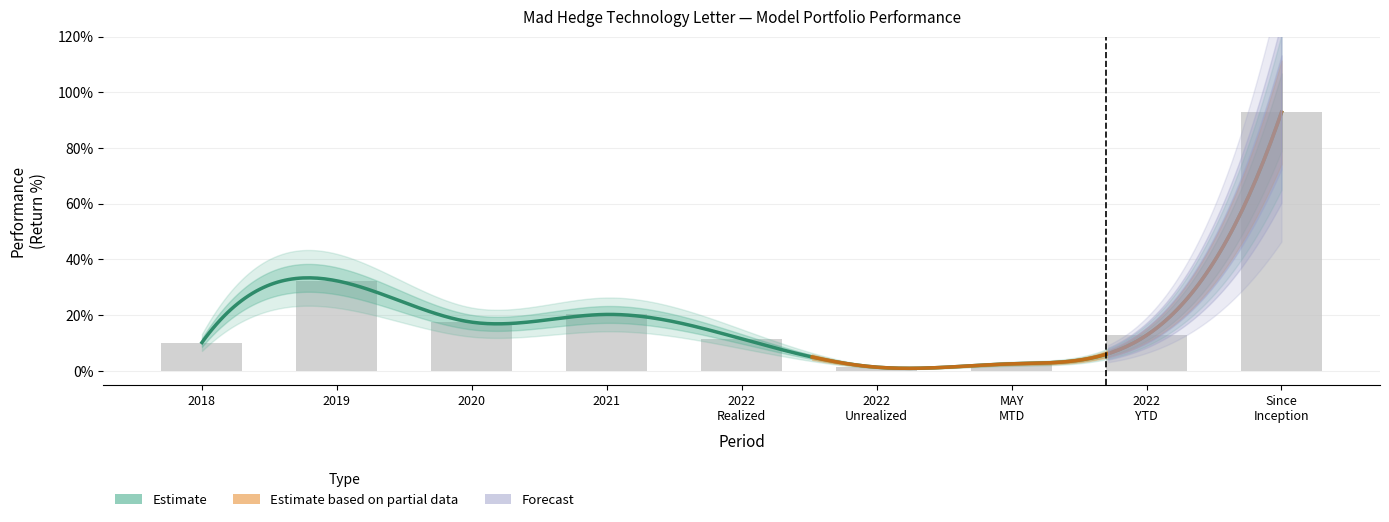

What value does the data have at 2019 total return?

0.3